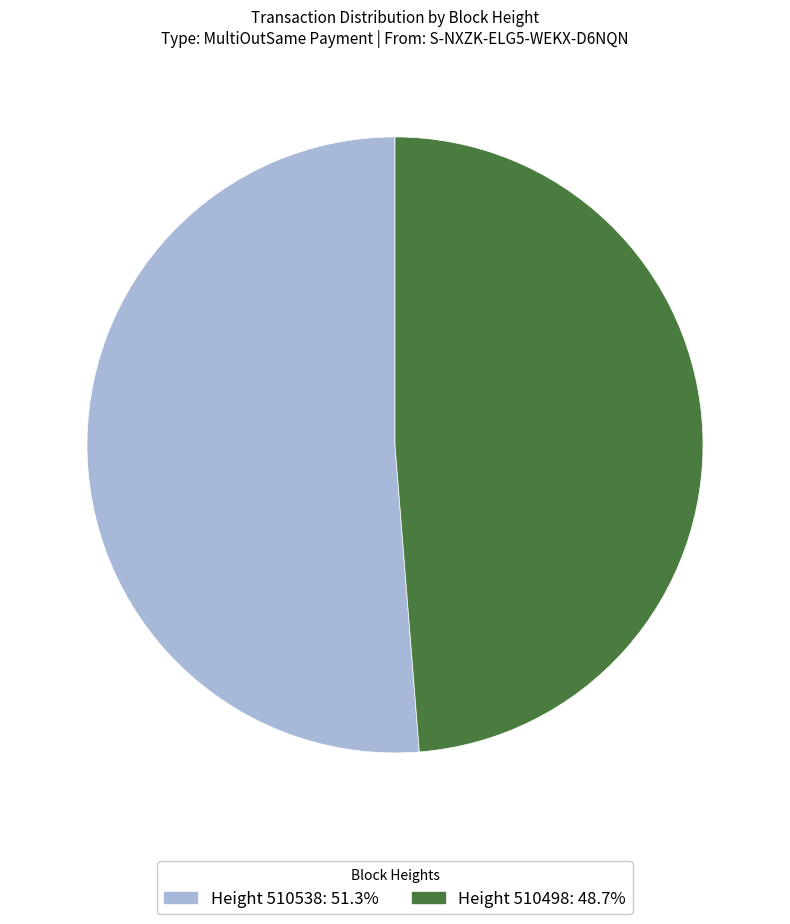

How many segments does this pie chart have?

2